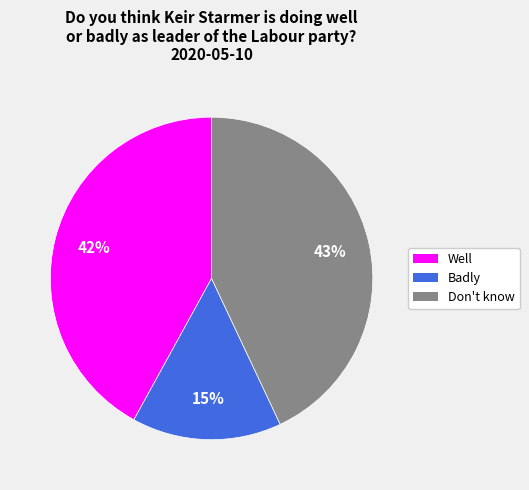

To the nearest percent, what is the average slice percentage?

33%